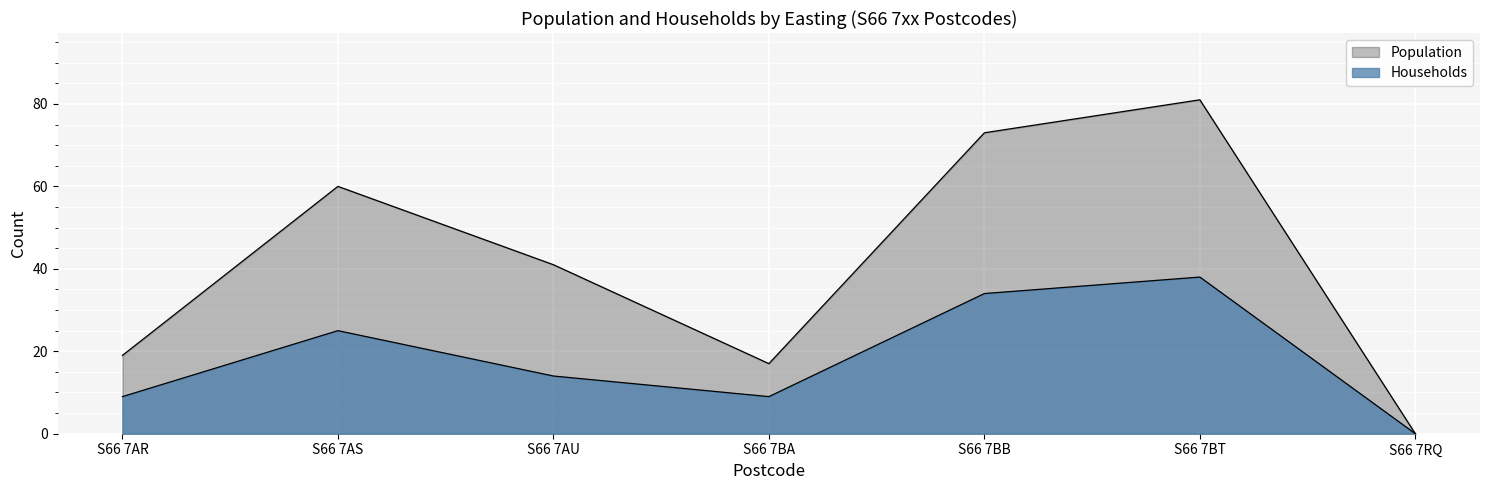

Which category has the lowest value in the Households series?

S66 7RQ